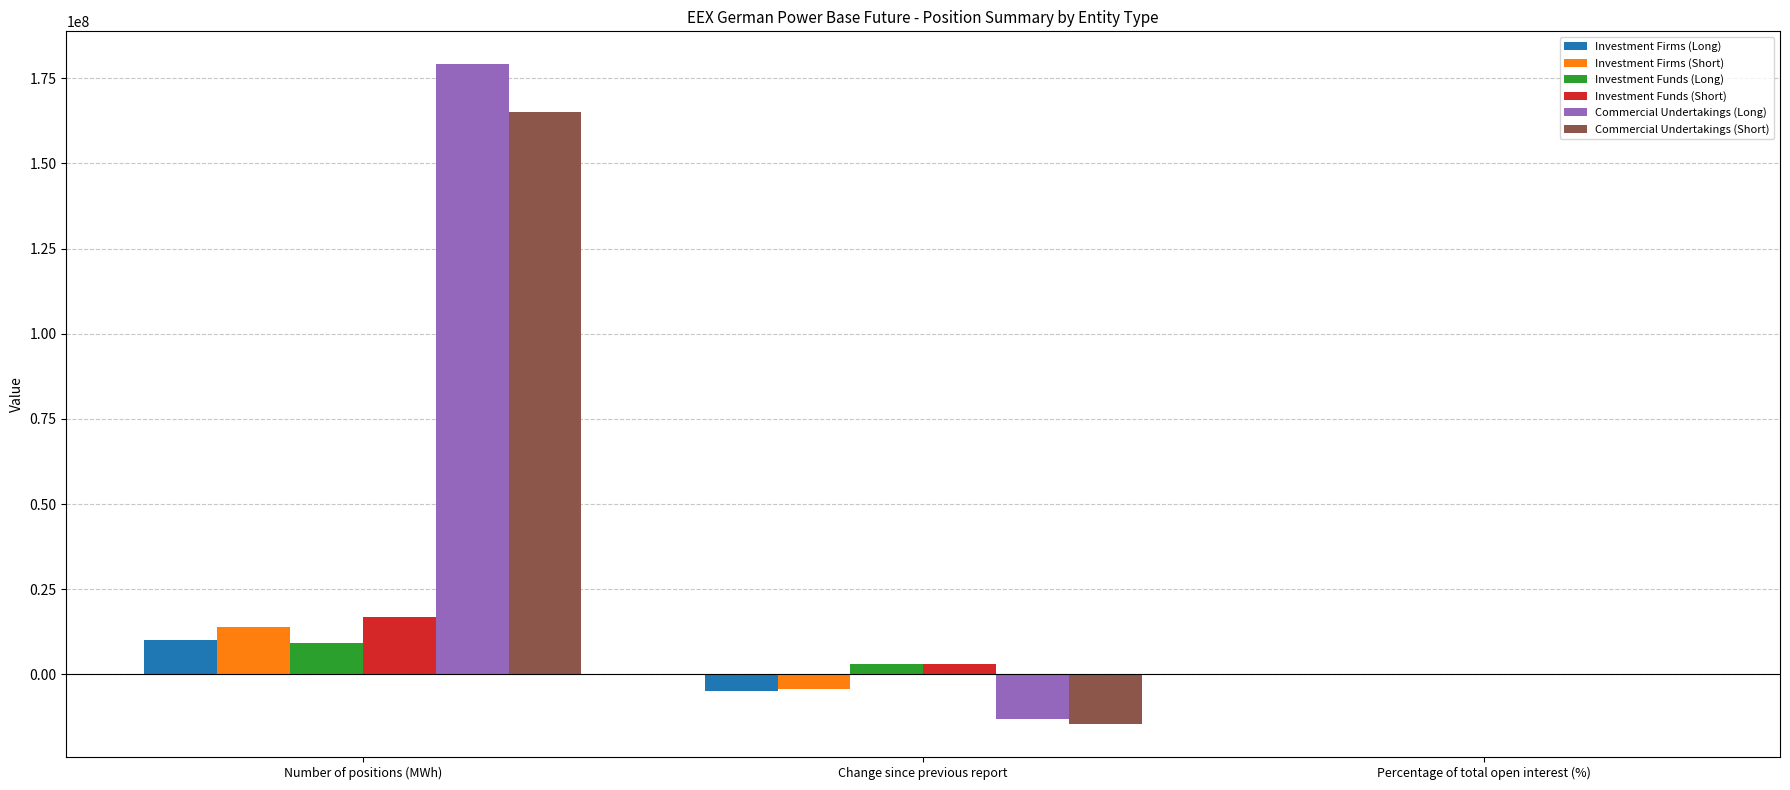

At which category is the sum across all series the highest?

Number of positions (MWh)